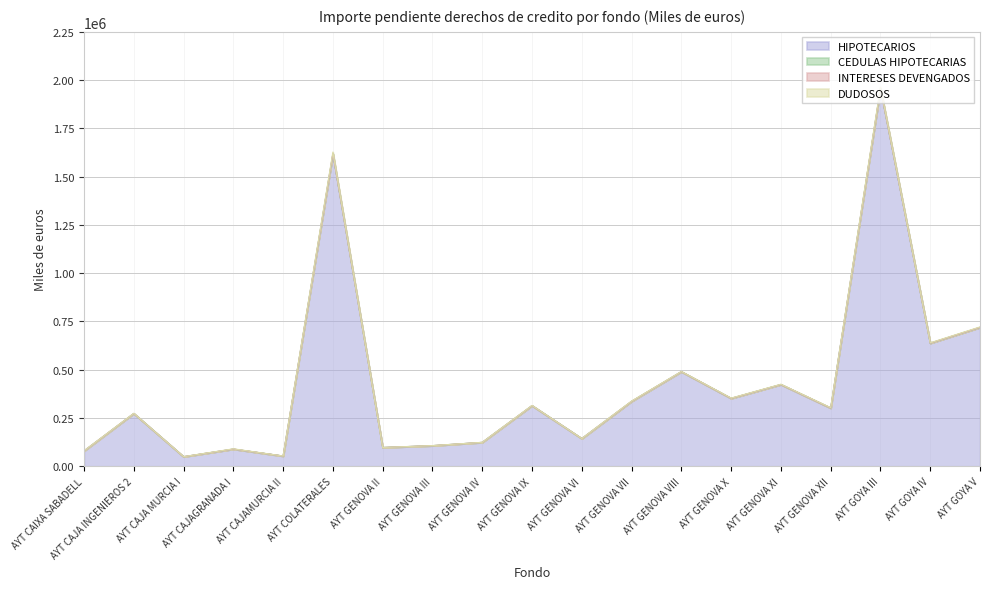

What is the label of the 3rd point from the left?

AYT CAJA MURCIA I